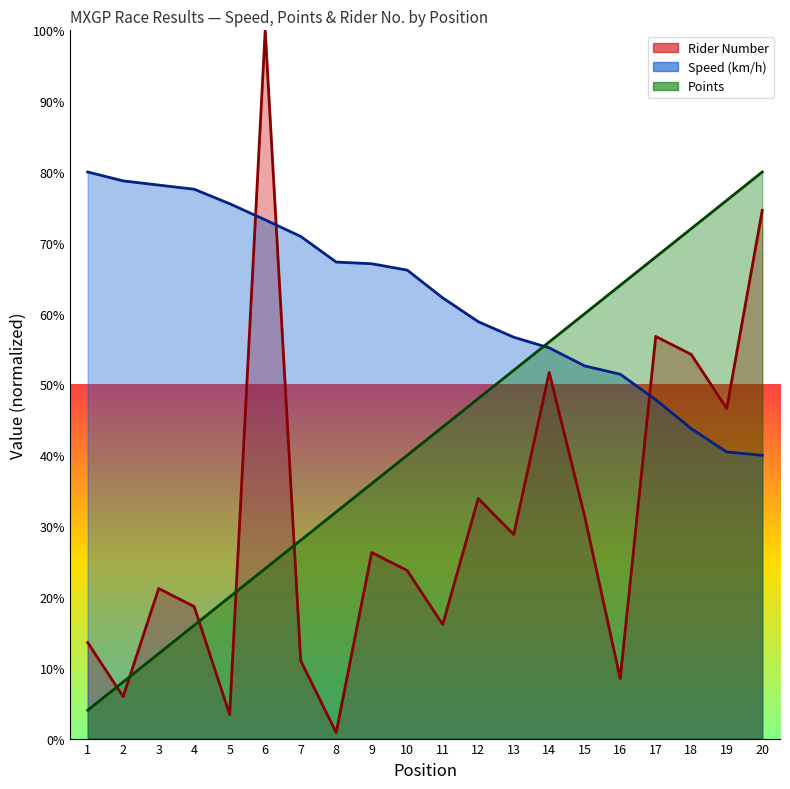

True or false: Speed has a value of 67.3 at 8.

True